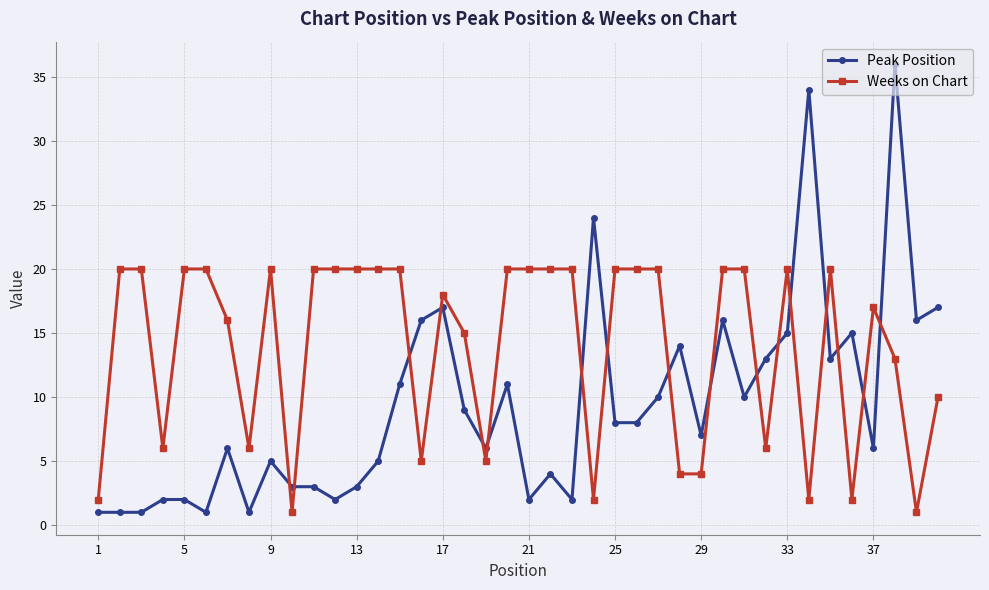

List the series in order of their peak value, highest first.

Peak Position, Weeks on Chart